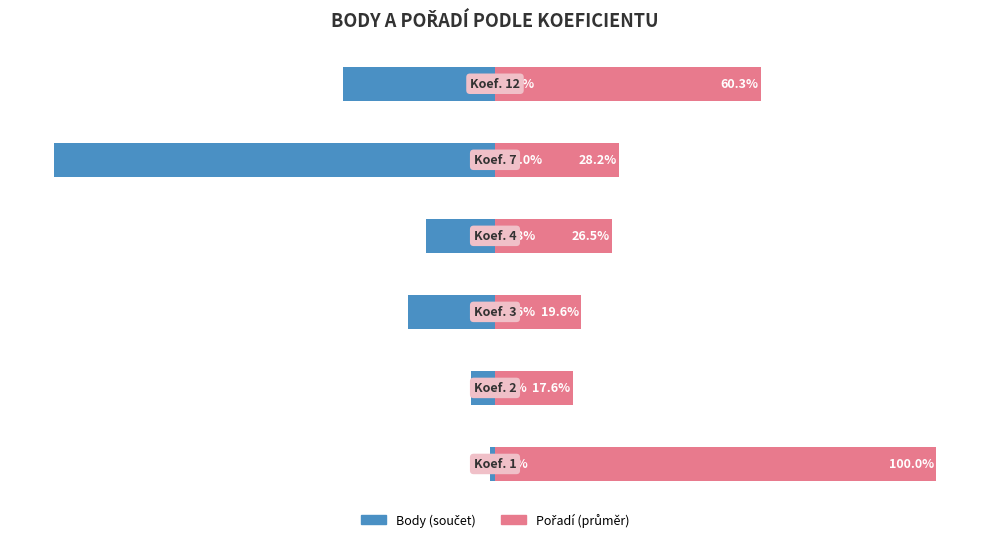

What value does the Body series have at 1?

-5.5